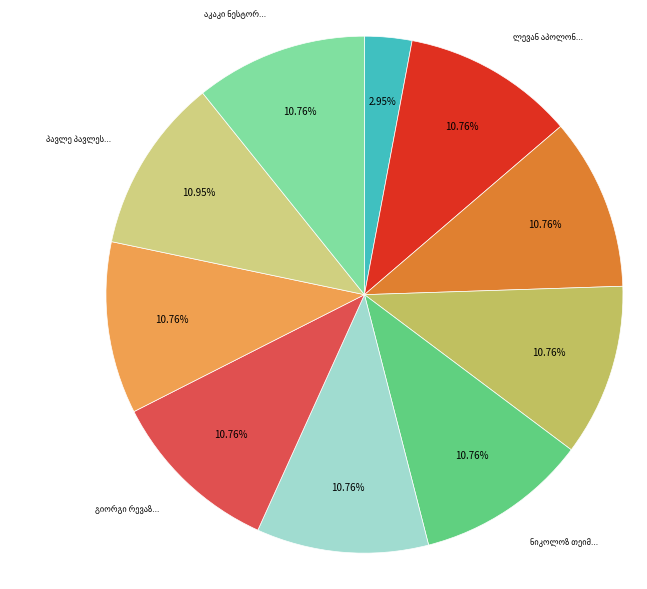

How many slices are in this pie chart?

10